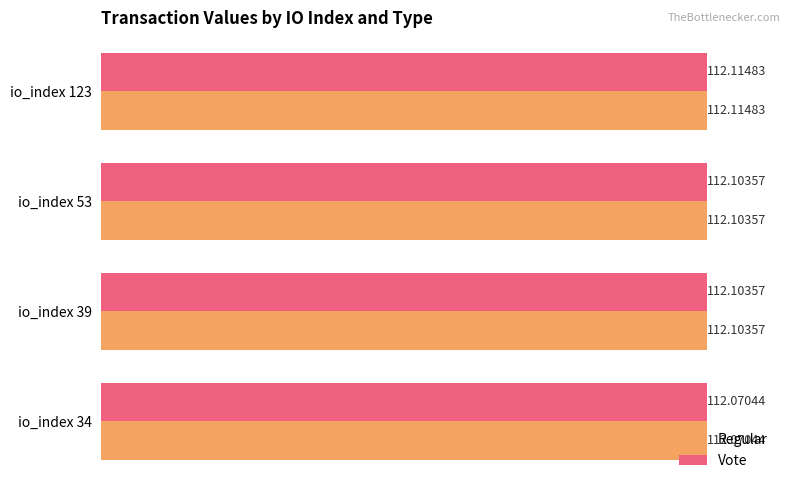

Count the Vote values in the range 112 to 113.

4